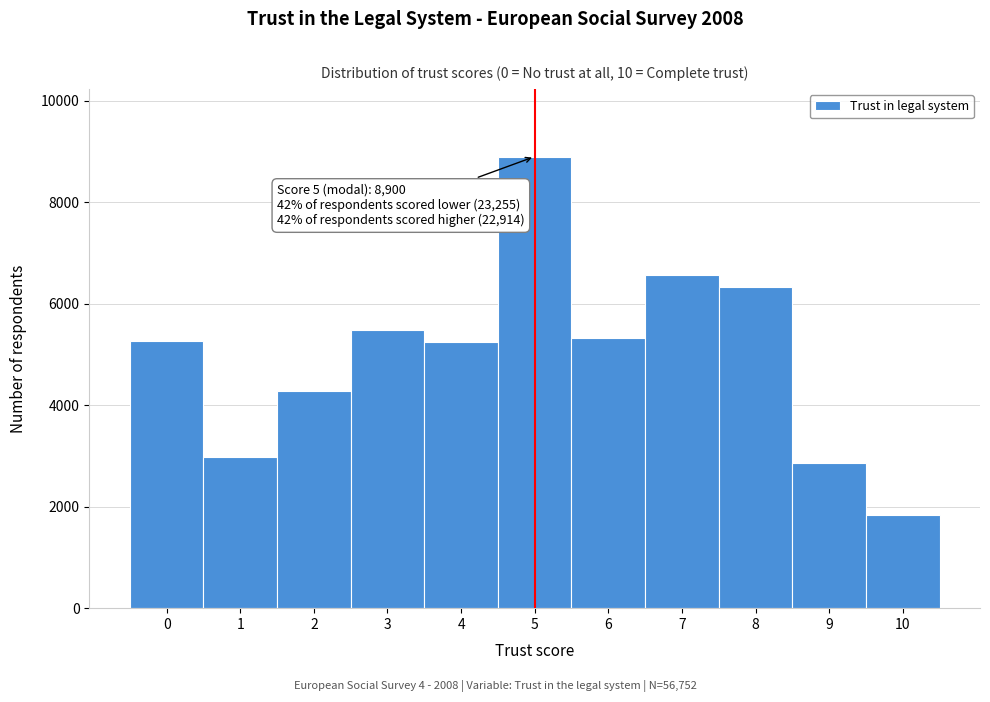

Which range on the x-axis has the tallest bar?

4.5 to 5.5